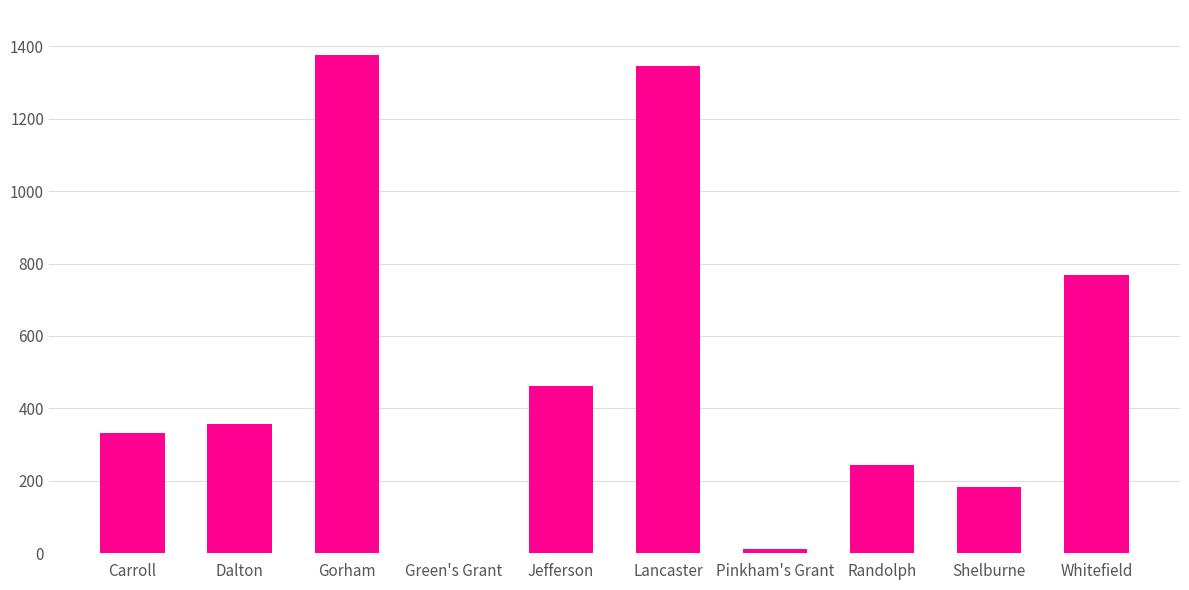

Reading left to right, transcribe all the data shown in this chart.

Carroll=333	Dalton=356	Gorham=1376	Green's Grant=1	Jefferson=461	Lancaster=1346	Pinkham's Grant=11	Randolph=245	Shelburne=183	Whitefield=768